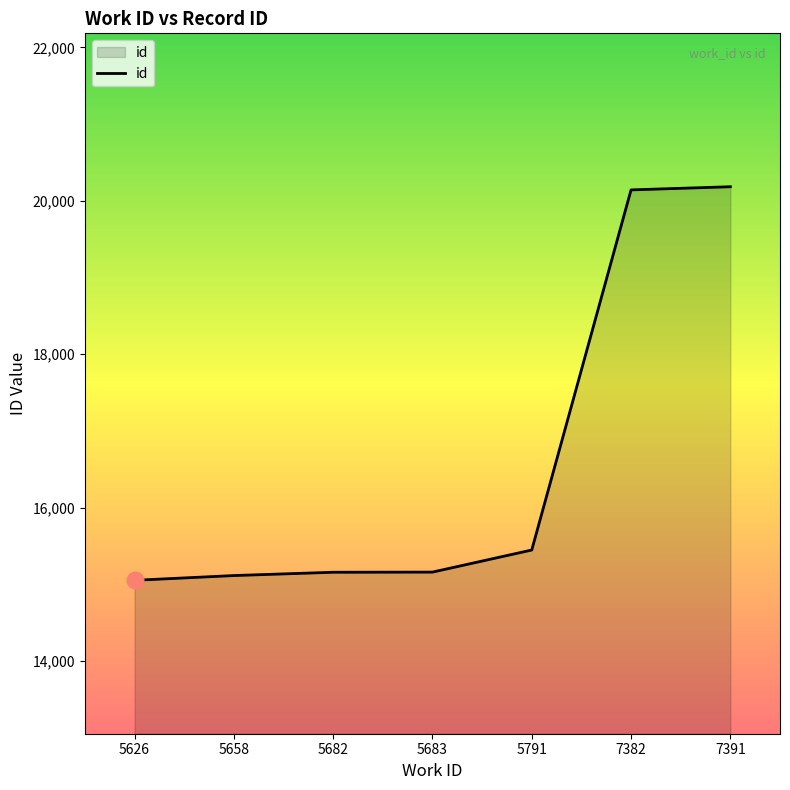

What is the ratio of the value at 5626 to the value at 7382?

0.7